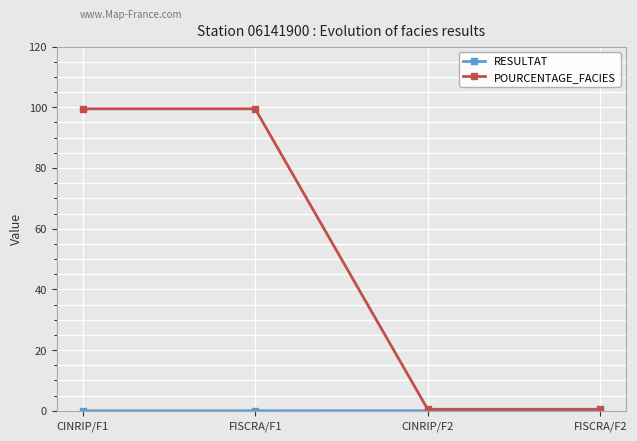

Where is POURCENTAGE_FACIES nearest to the value 50?

CINRIP/F1